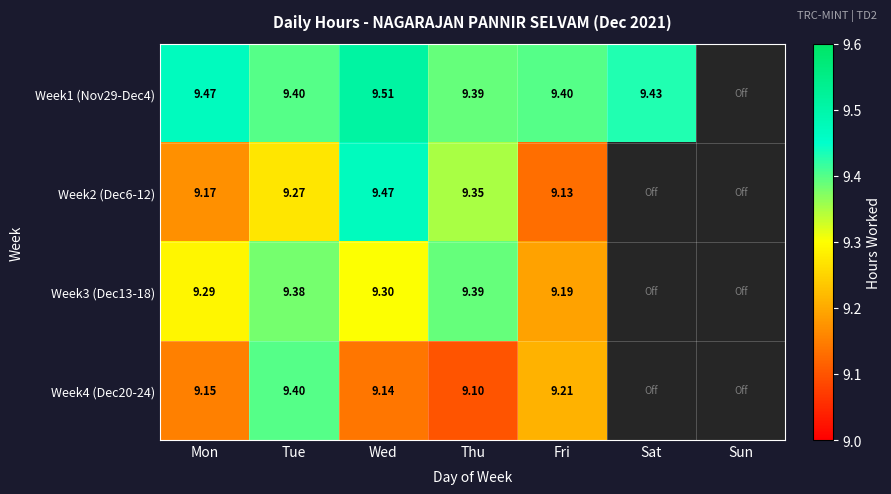

Between Sun and Thu, which is larger?

Thu